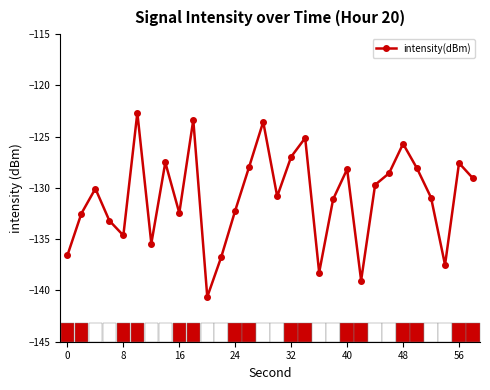

How many points are higher than both their immediate neighbors (excluding endpoints)?

9